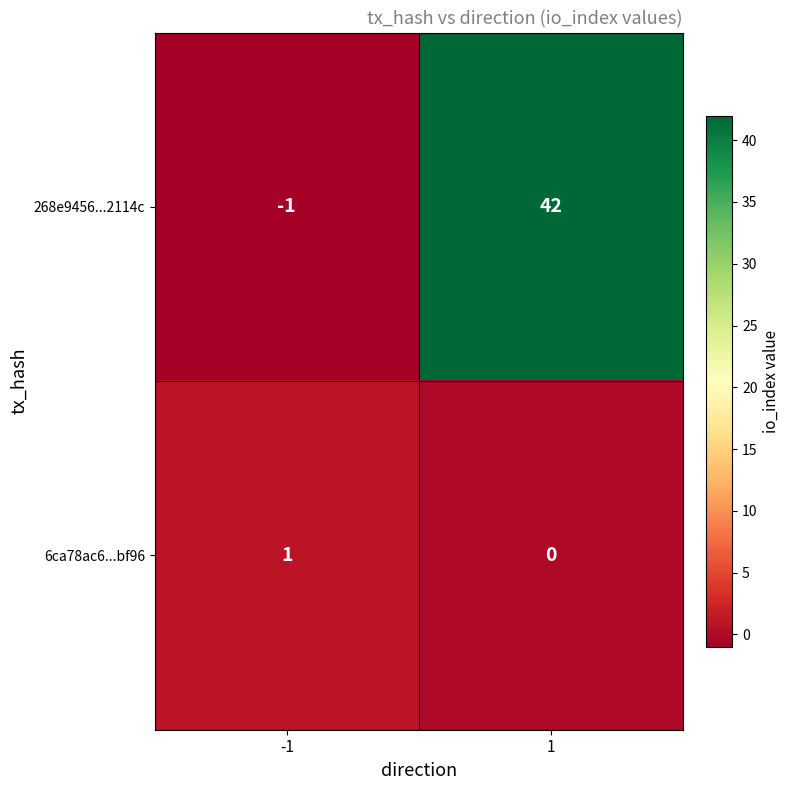

What is the sum of all 268e9456...2114c values?

41